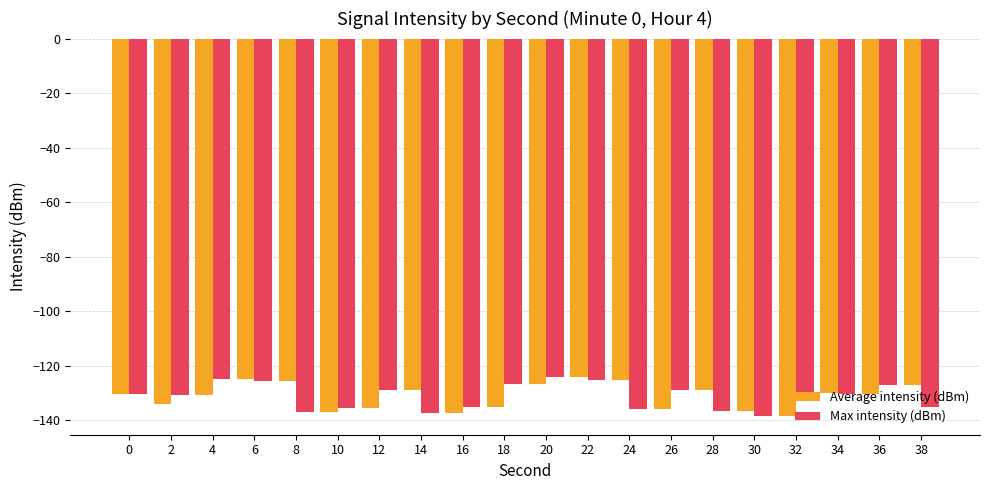

What is the sum of the Max intensity (dBm) values at 32 and 2?

-260.9